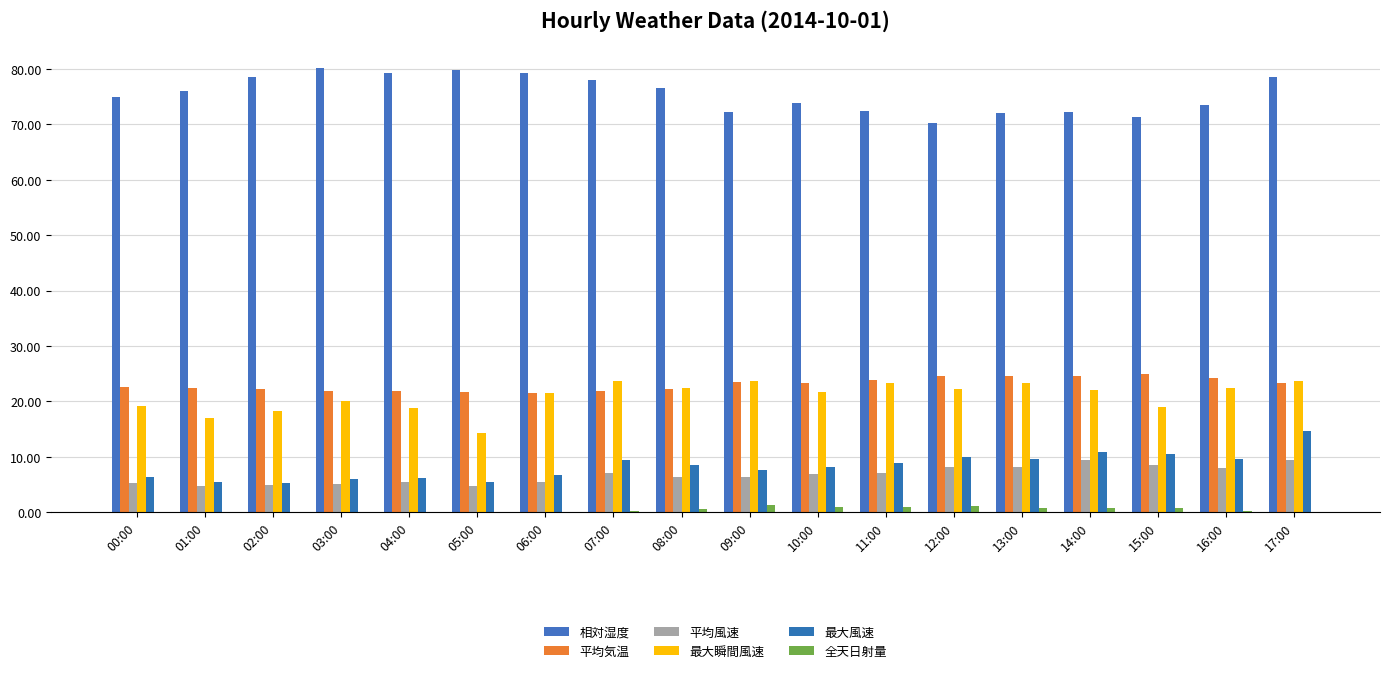

How many groups of bars are there?

18